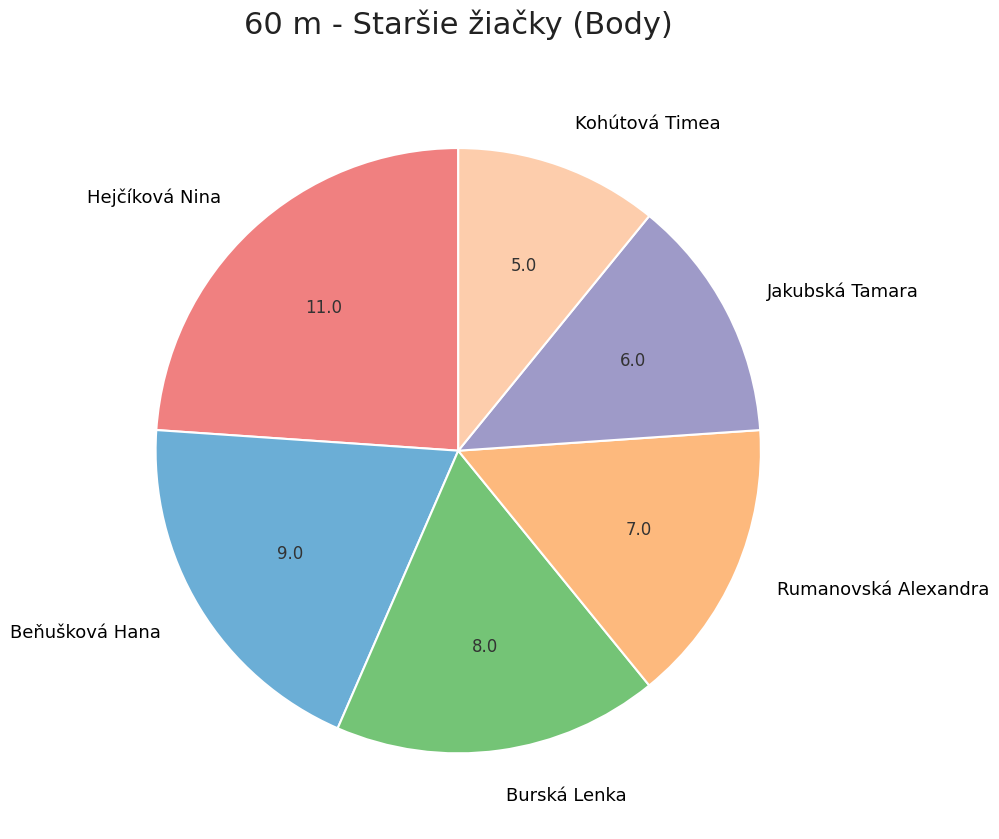

Does Burská Lenka represent more than half of the total?

No